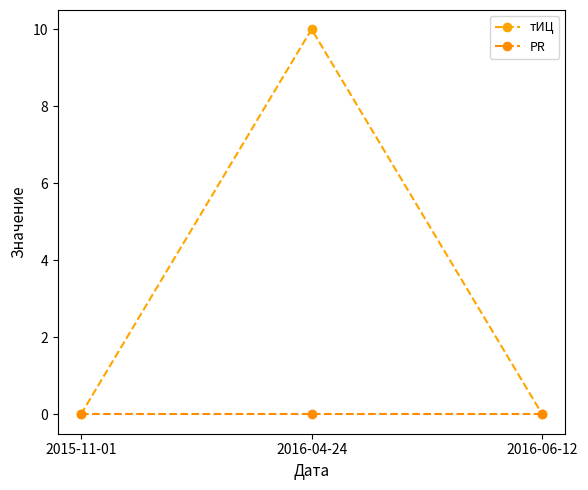

List the series in order of their overall mean, highest first.

тИЦ, PR